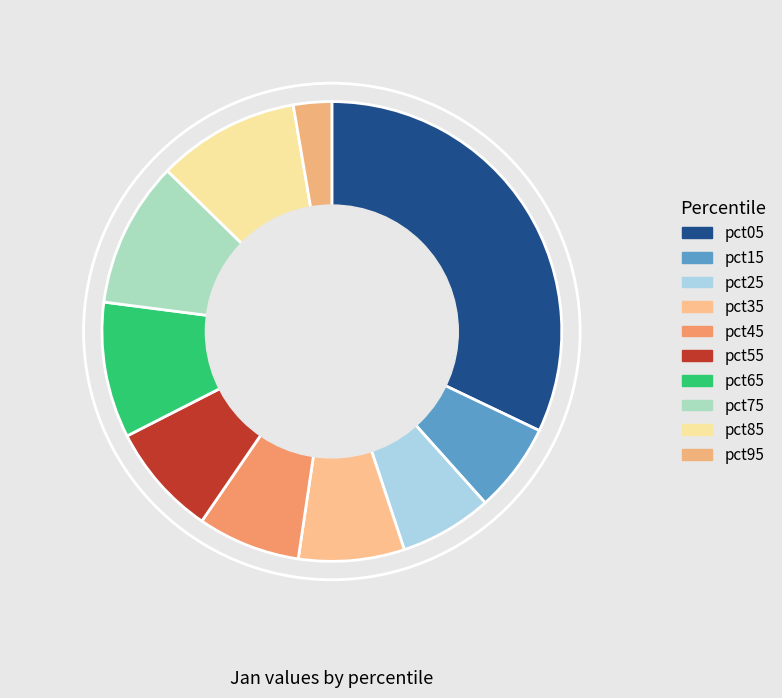

True or false: pct95 accounts for 3% of the total.

True